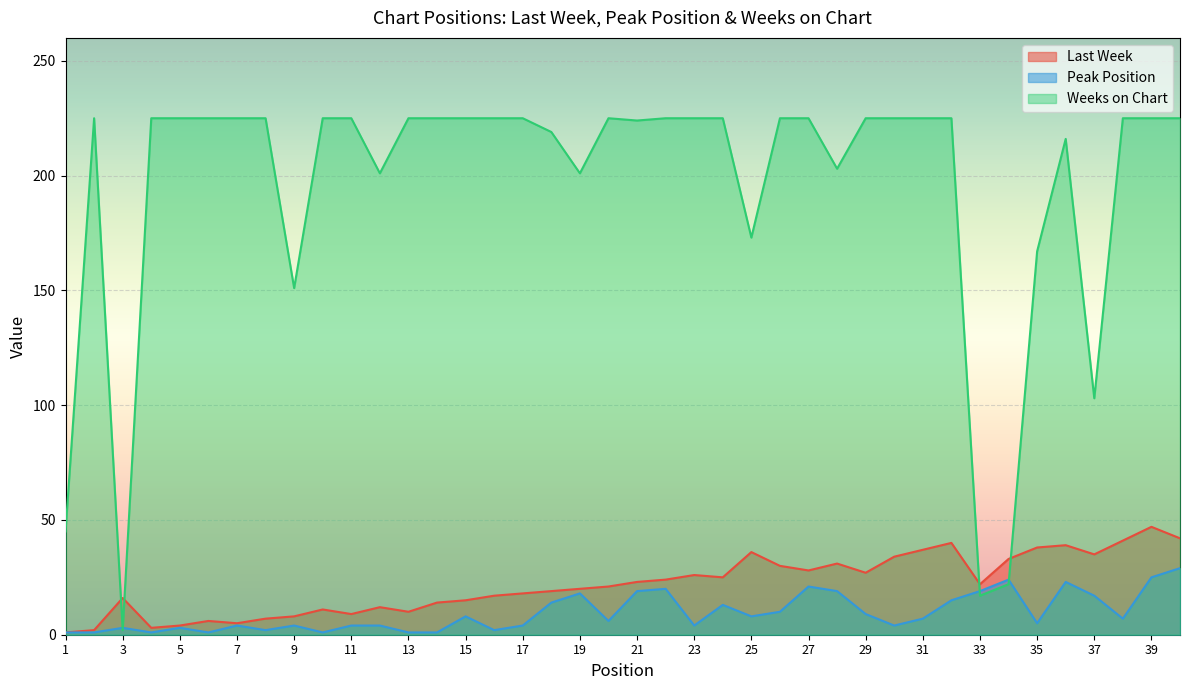

True or false: Weeks on Chart and Peak Position cross at least once.

True